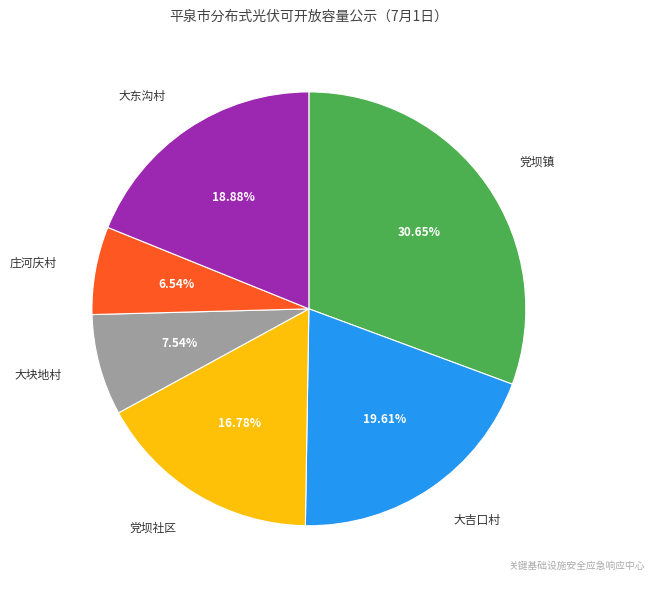

Does 党坝社区 represent more than half of the total?

No